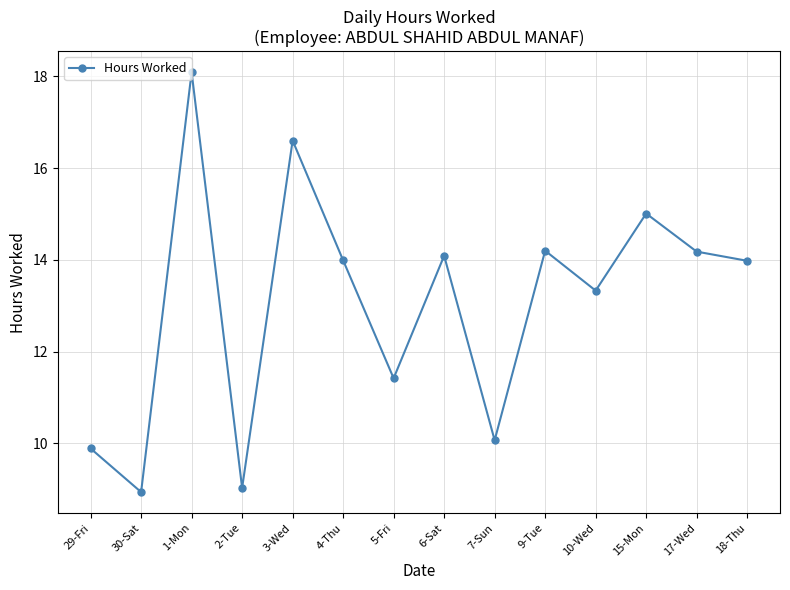

Approximately how many times larger is the value at 7-Sun compared to 9-Tue?

0.7